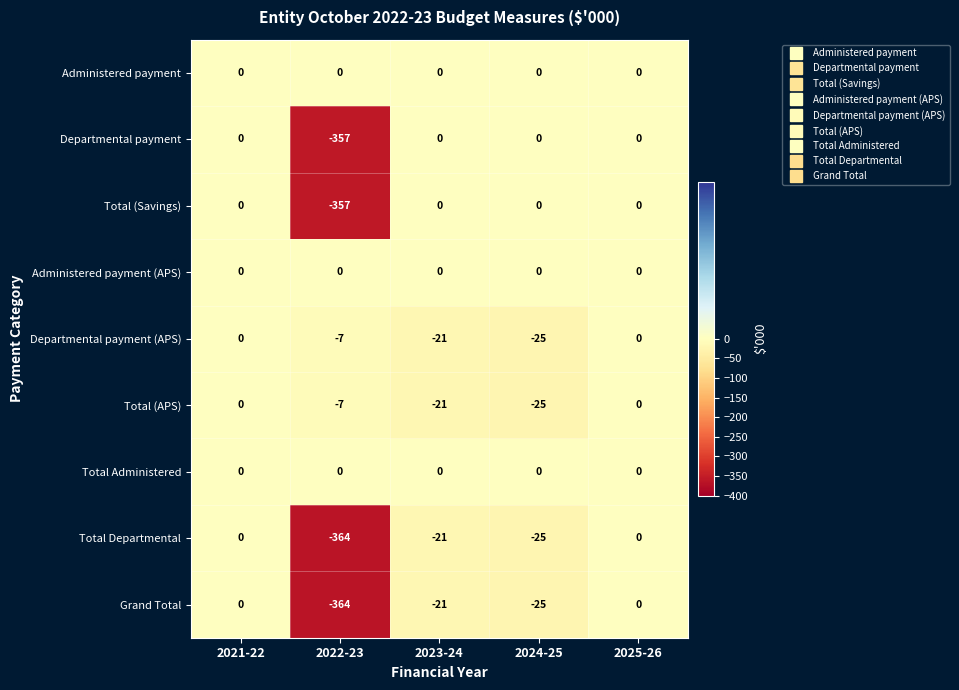

What is the difference between the highest and lowest values at 2024-25?

25